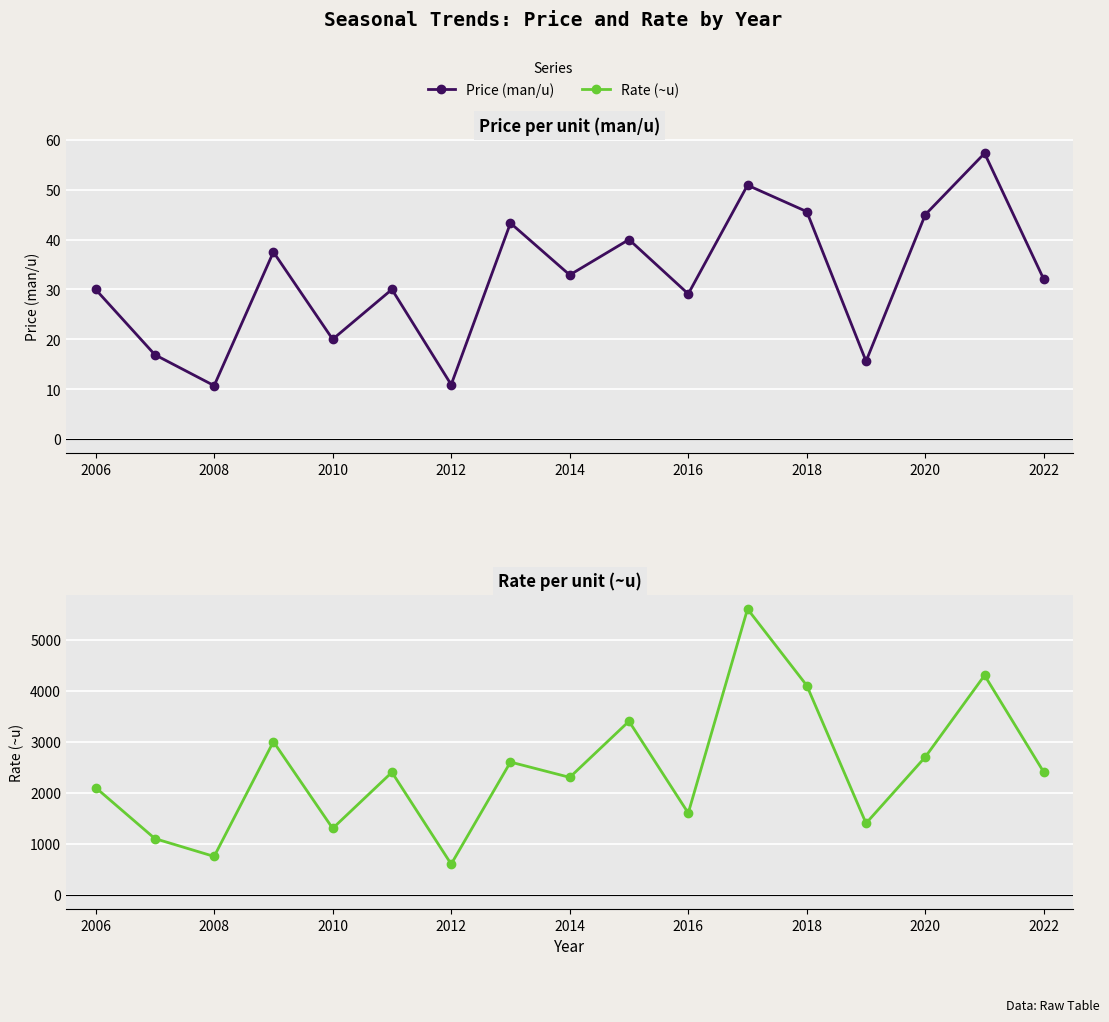

How many lines are shown in the chart?

2